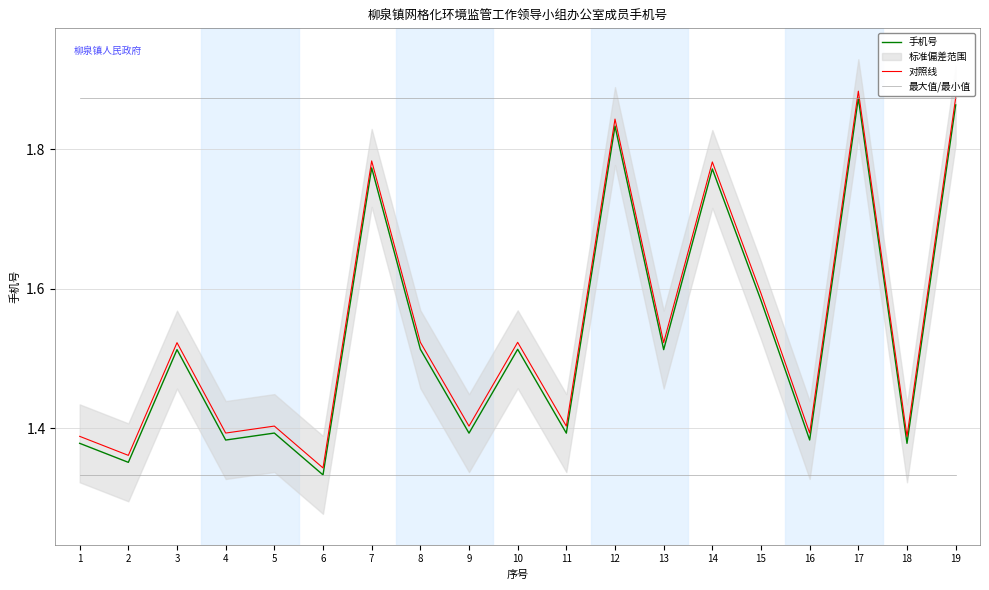

Where is the first local minimum for 对照线?

2